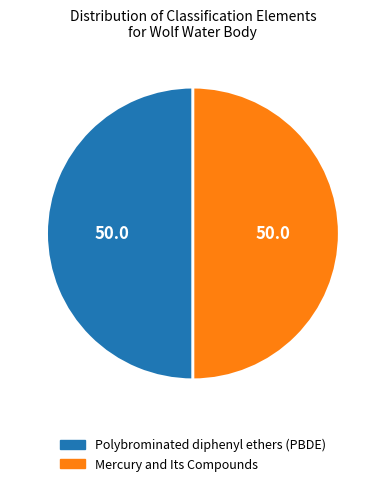

What is the ratio of the value at Mercury and Its Compounds to the value at Polybrominated diphenyl ethers (PBDE)?

1.0